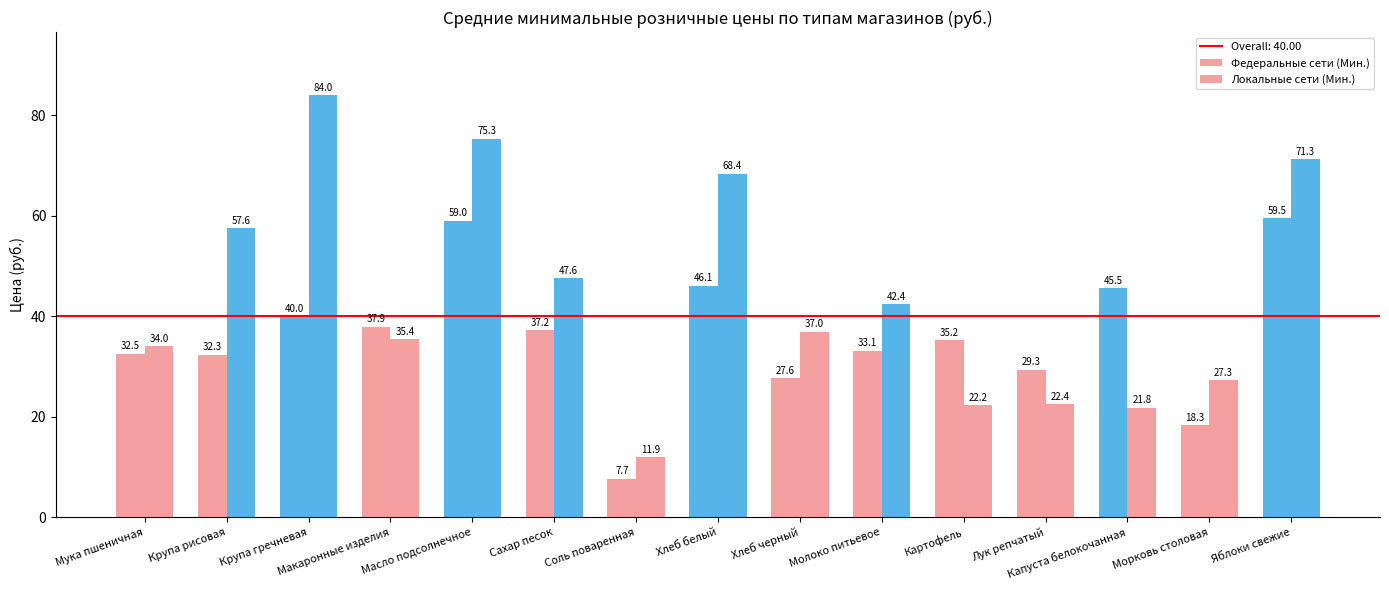

Reading left to right, transcribe all the data shown in this chart.

Федеральные сети (Мин.): 32.5	32.3	40.0	37.9	59.0	37.2	7.7	46.1	27.6	33.1	35.2	29.3	45.5	18.3	59.5
Локальные сети (Мин.): 34.0	57.6	84.0	35.4	75.3	47.6	11.9	68.4	37.0	42.4	22.2	22.4	21.8	27.3	71.3